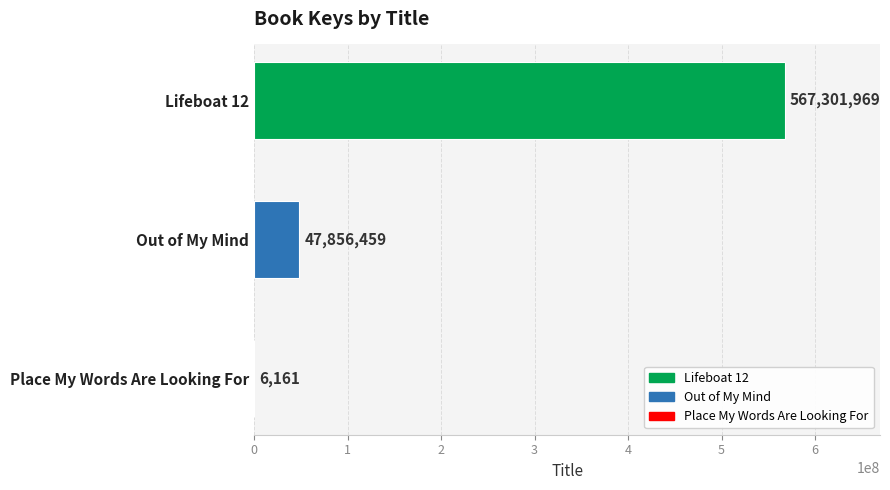

Are the bars grouped side by side (vs. stacked)?

No